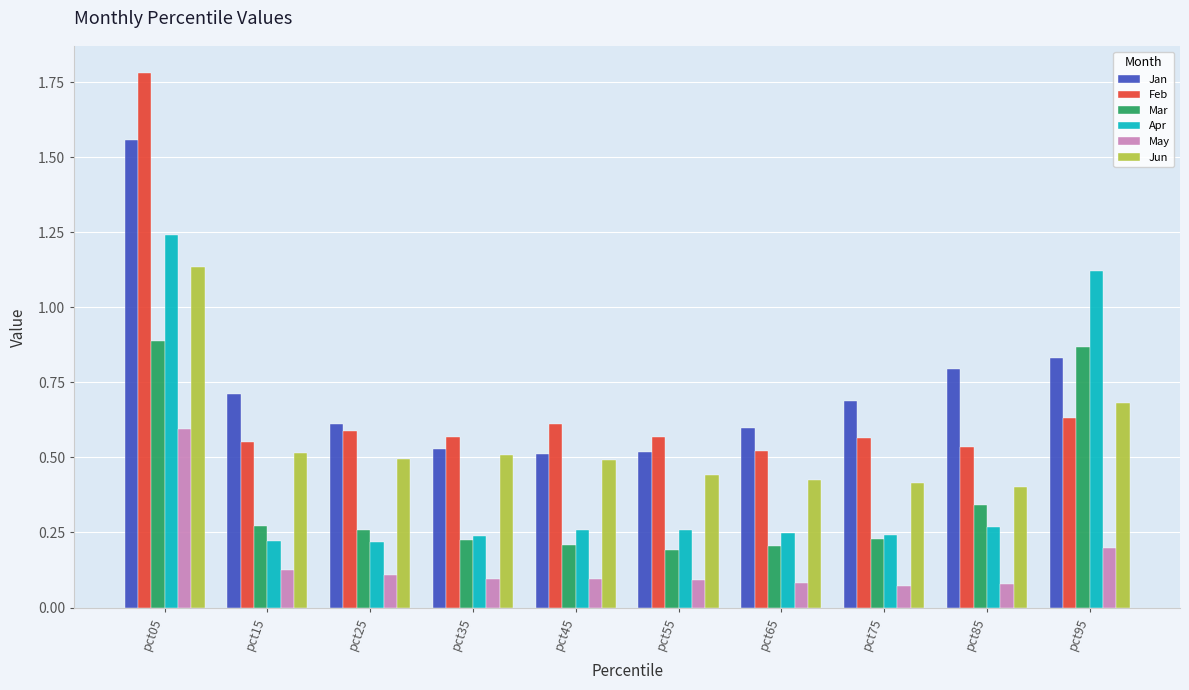

What are all the series names shown in the legend?

Jan, Feb, Mar, Apr, May, Jun